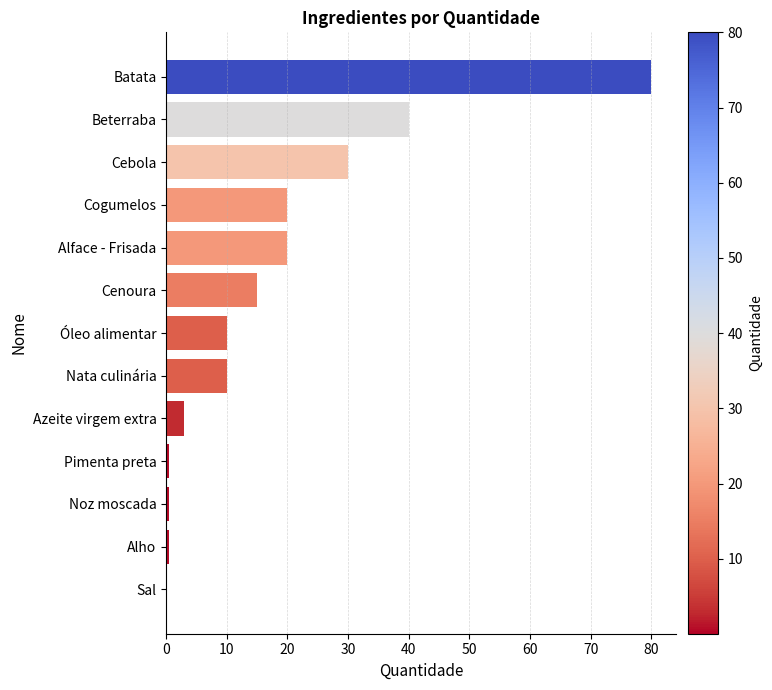

Reading bottom to top, what are all the values shown in this chart?

Sal=0.1	Alho=0.5	Noz moscada=0.5	Pimenta preta=0.5	Azeite virgem extra=3.0	Nata culinária=10.0	Óleo alimentar=10.0	Cenoura=15.0	Alface - Frisada=20.0	Cogumelos=20.0	Cebola=30.0	Beterraba=40.0	Batata=80.0